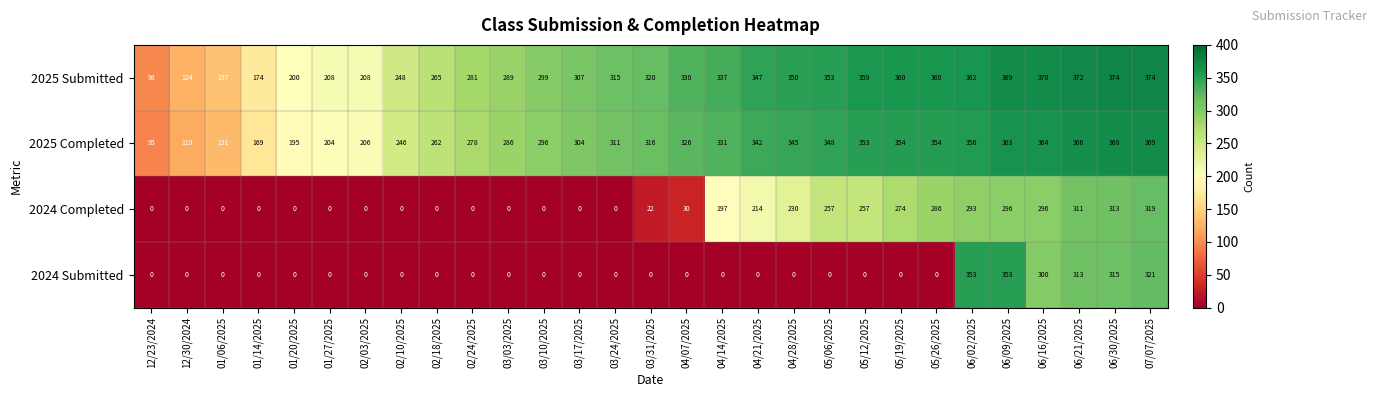

Rank the series at 03/31/2025 from highest to lowest value.

2025 Submitted, 2025 Completed, 2024 Completed, 2024 Submitted